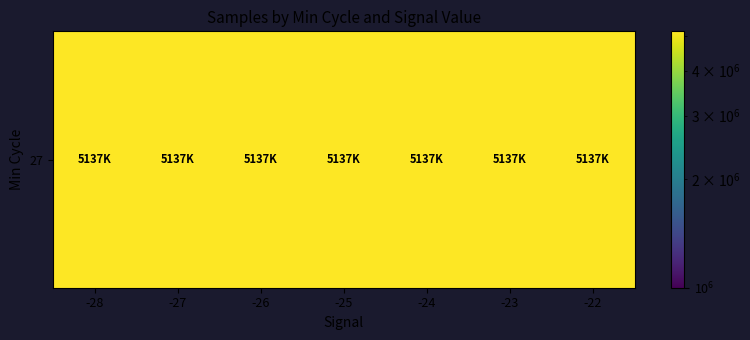

Reading left to right, what are all the values shown in this chart?

-28=5137358.7	-27=5137444.8	-26=5137344.7	-25=5137431.3	-24=5137742.4	-23=5137576.6	-22=5137740.8